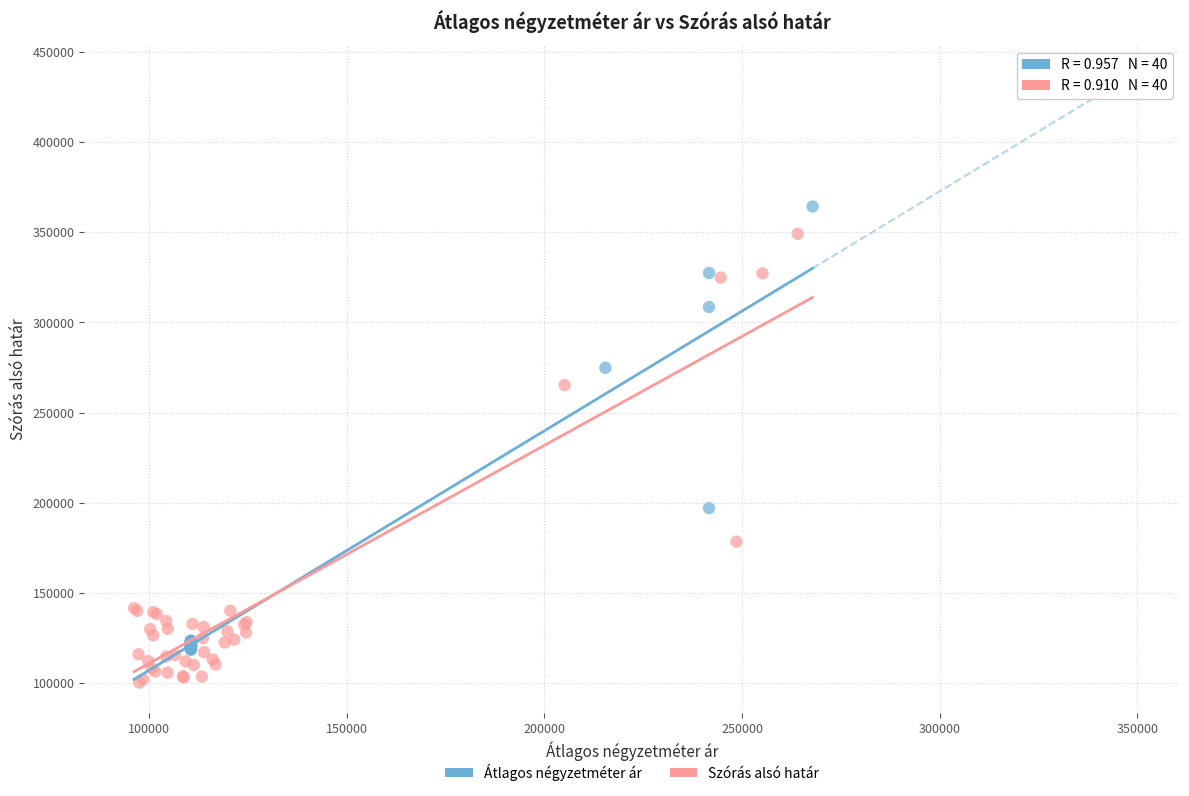

Which series contains the lowest Y value?

Szórás alsó határ